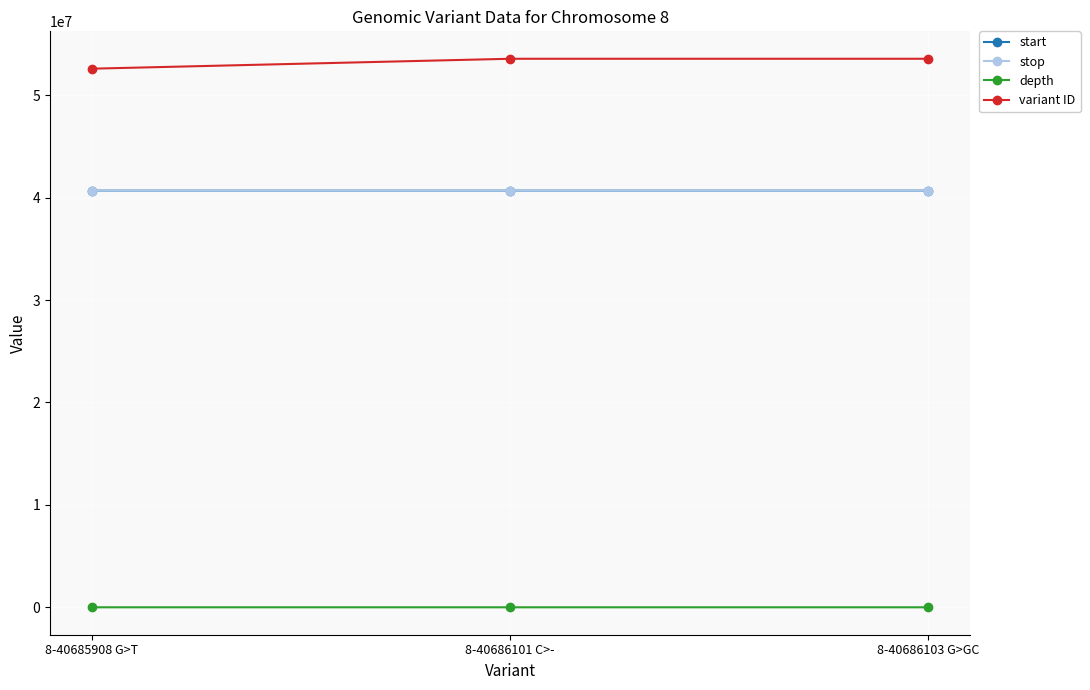

What is the value of the variant ID point at the 1st from the left?

52593661